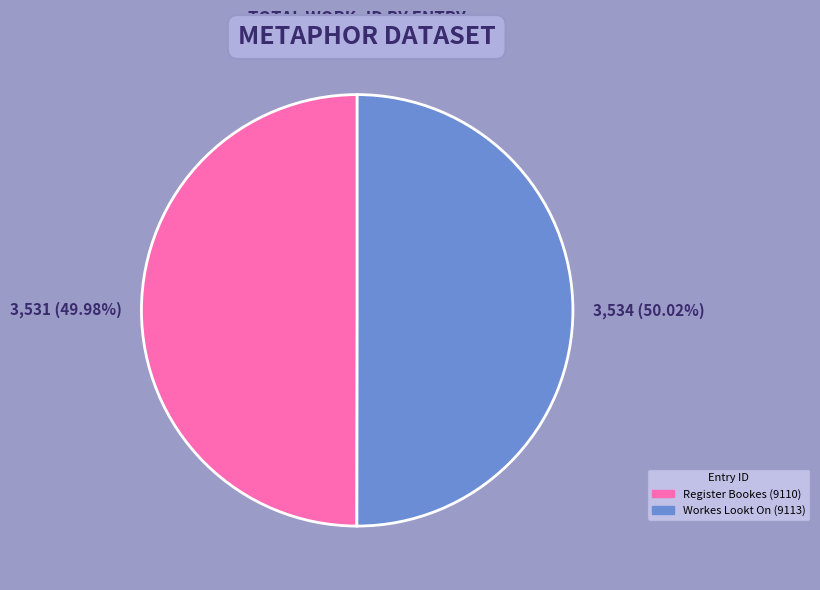

To the nearest percent, what portion does Workes Lookt On (9113) represent?

50%